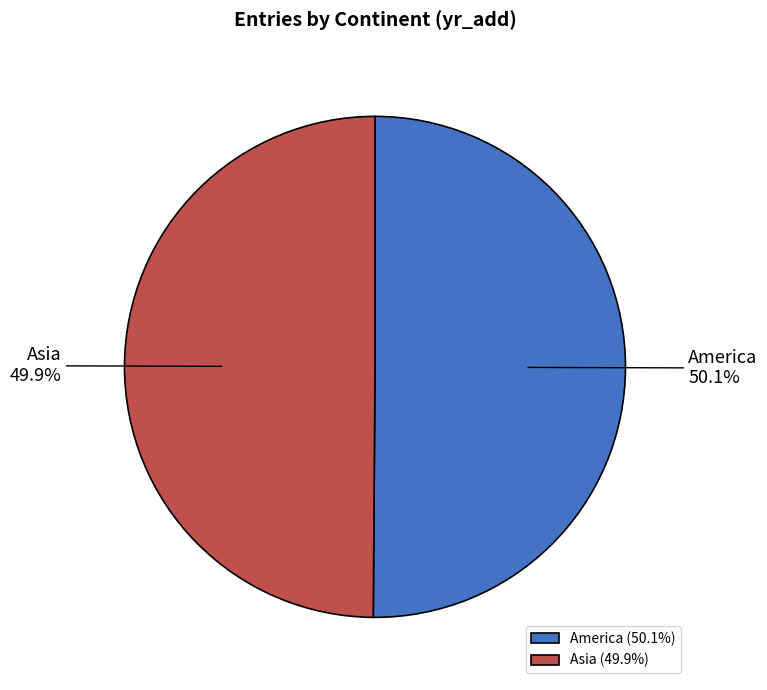

What is the ratio of the value at Asia to the value at America?

1.0